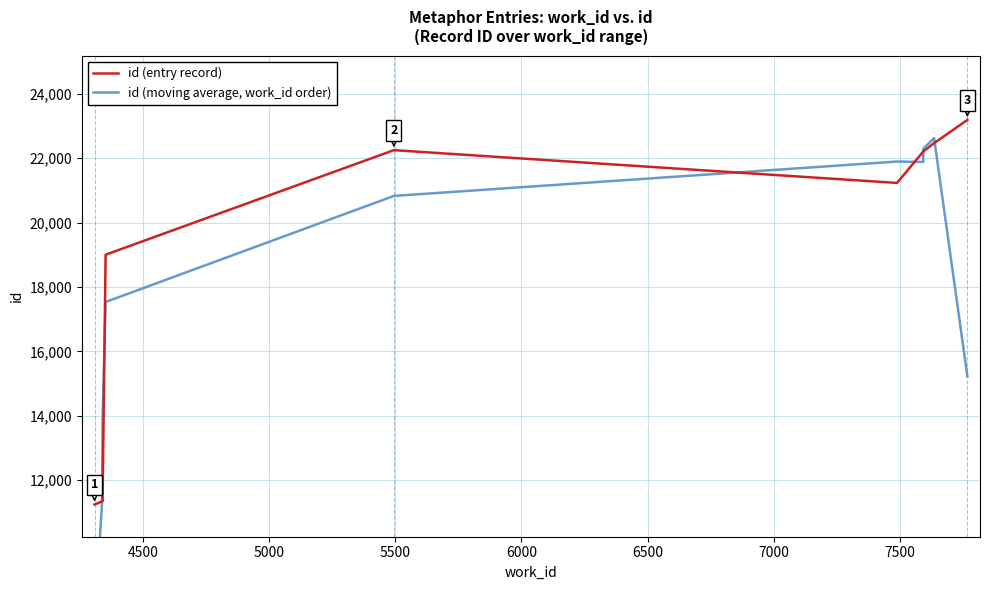

Rank the series by their maximum value, from highest to lowest.

id (entry record), id (moving average, work_id order)